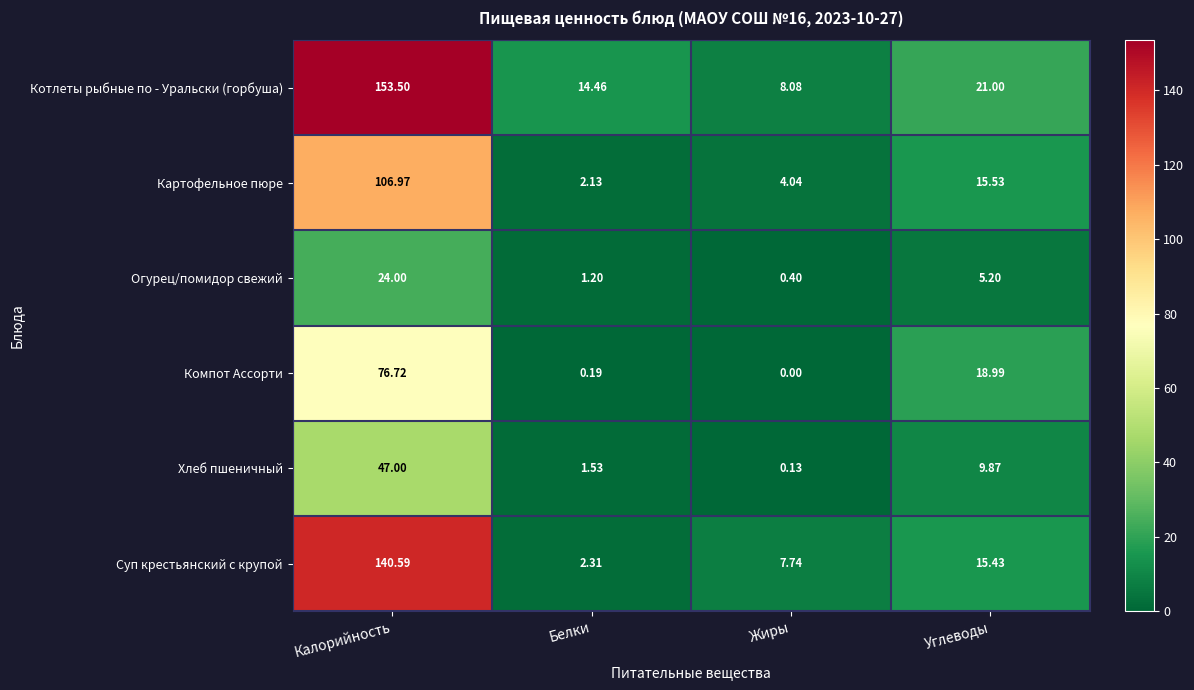

Count the number of data series in this chart.

6